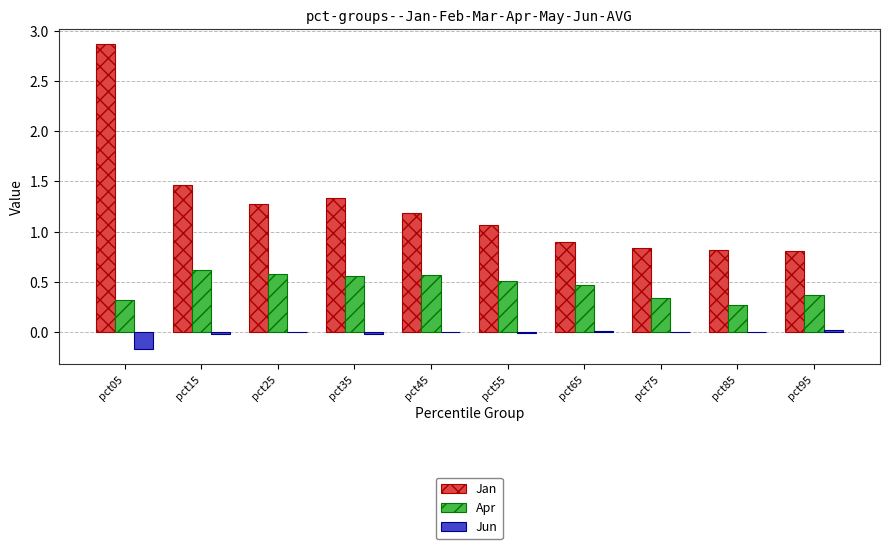

What is the maximum value shown in the chart?

2.9